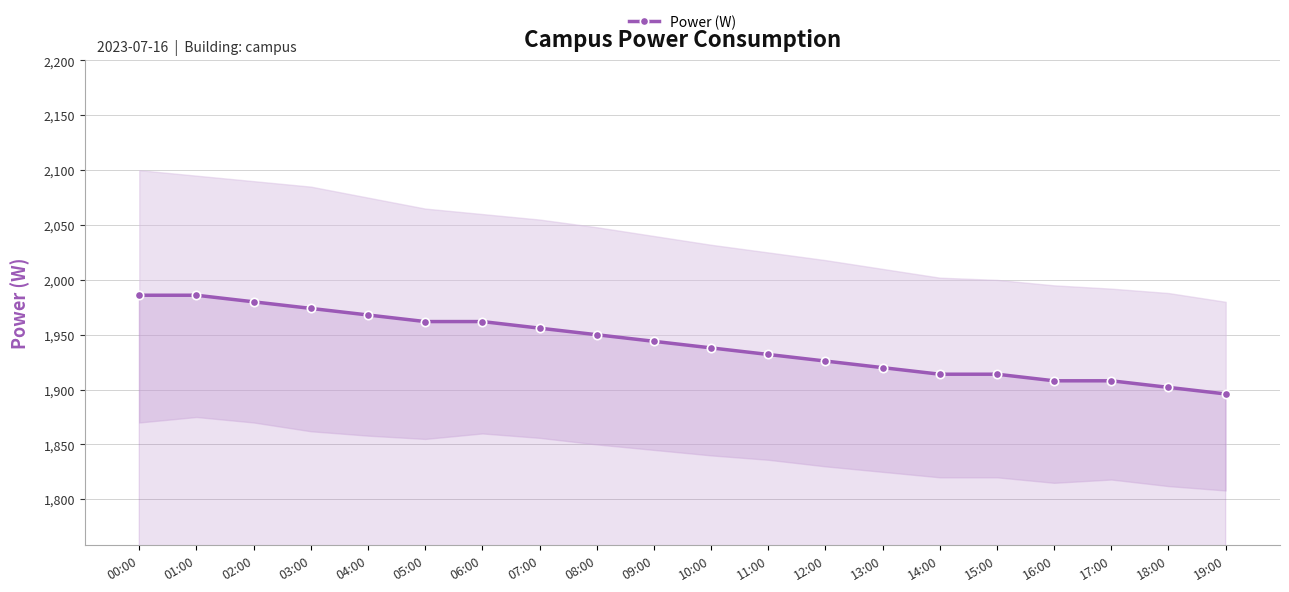

Read the value at 01:00, to the nearest 5.

1985